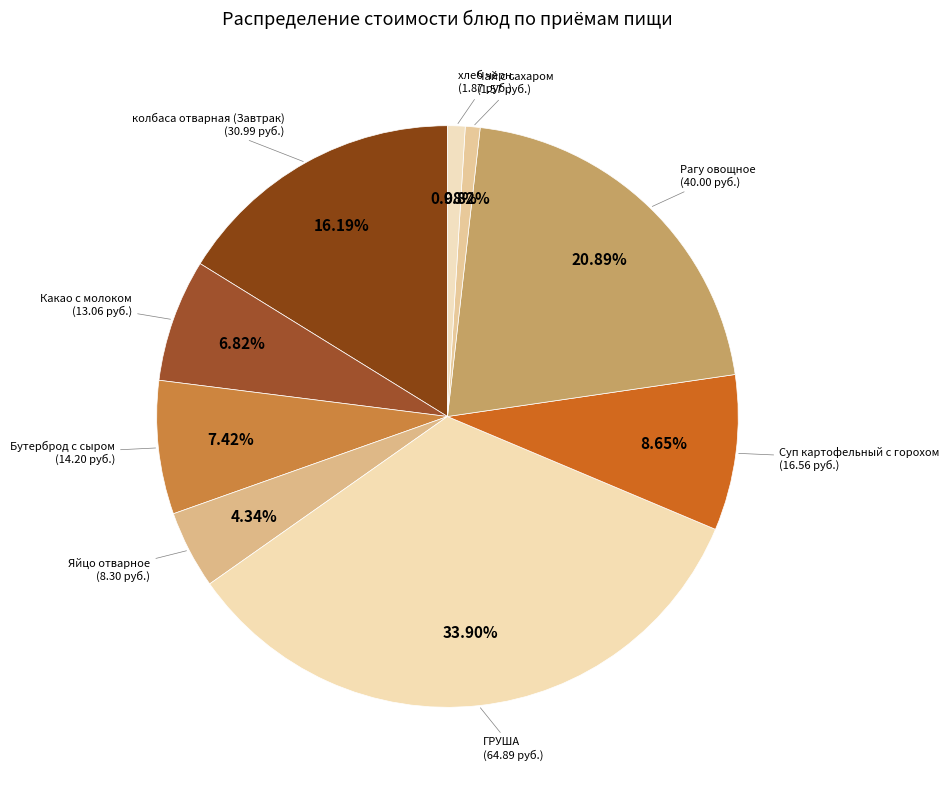

Does Рагу овощное account for over 50% of the chart?

No